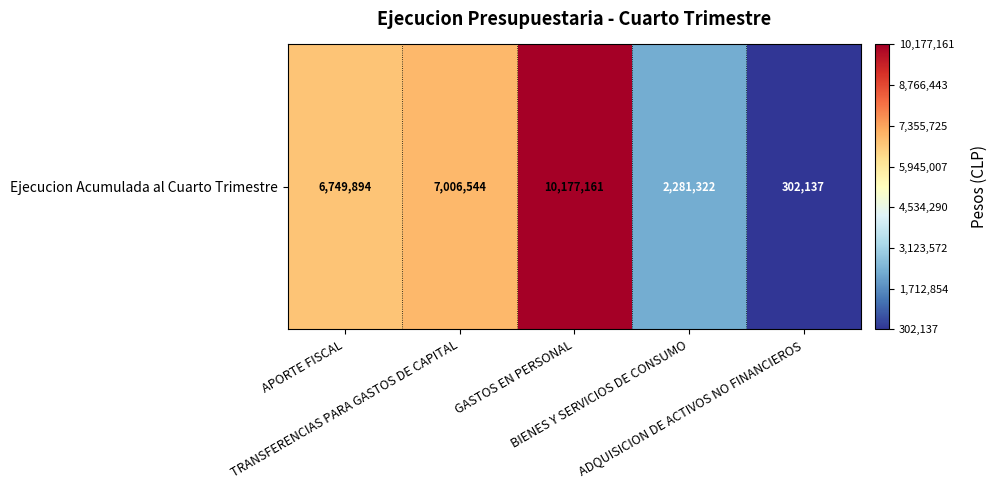

What is the difference between the maximum and second lowest values?

7895839